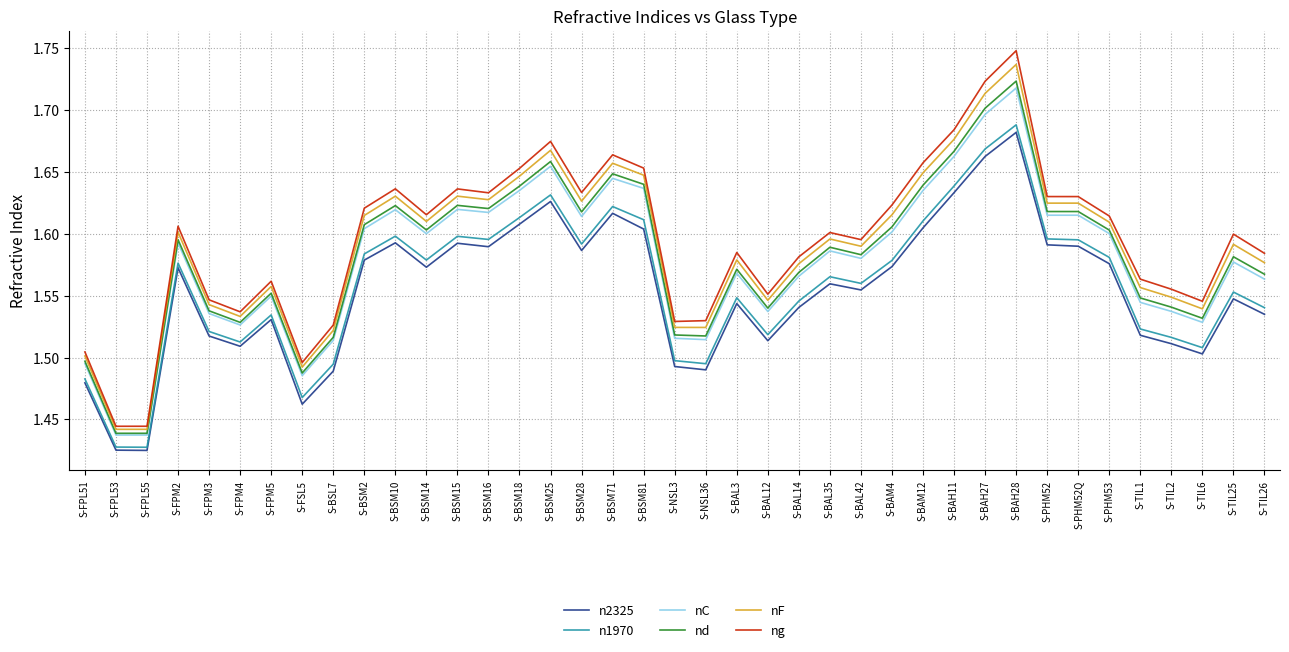

The nC series shows 1.6 at S-TIL26. True or false?

True